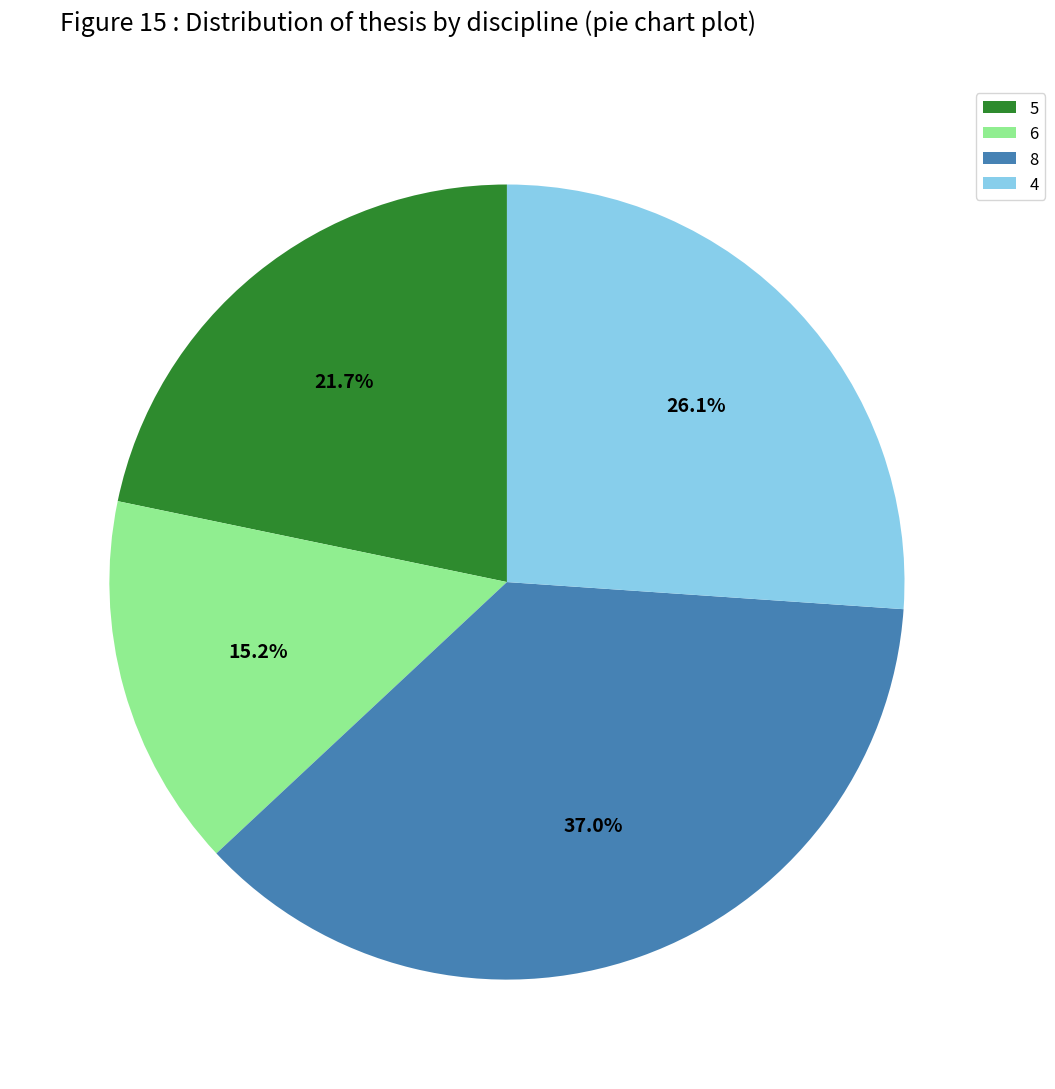

How many slices are in this pie chart?

4